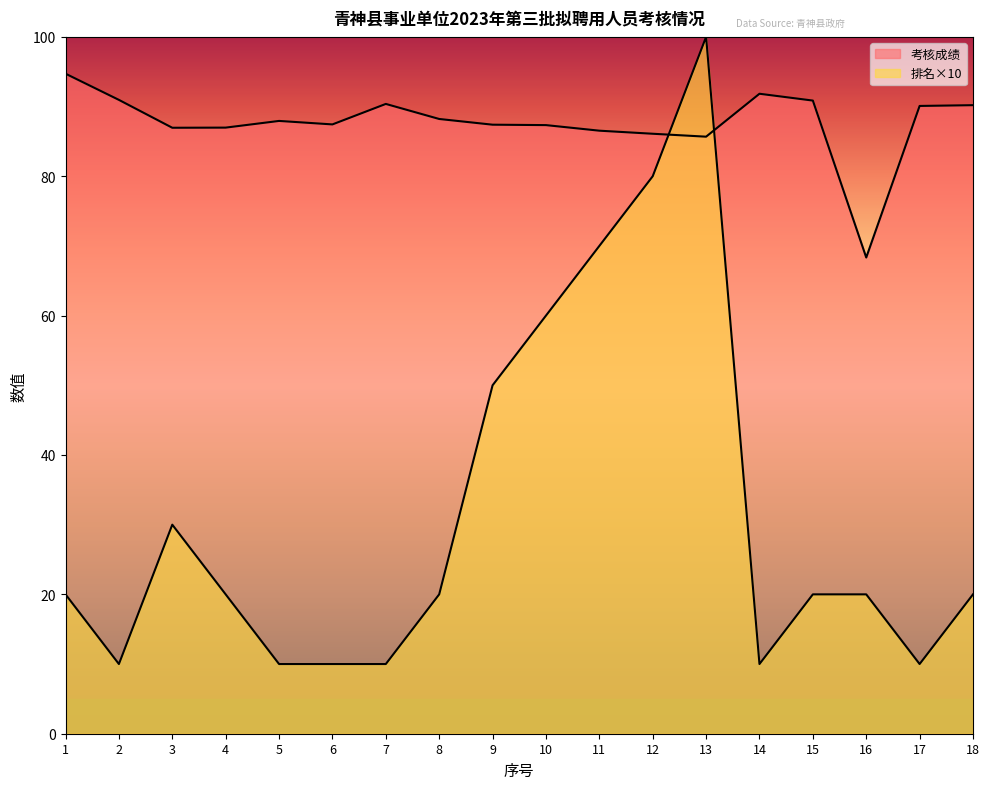

Is the value of 考核成绩 at 16 greater than the value of 排名 at 2?

Yes